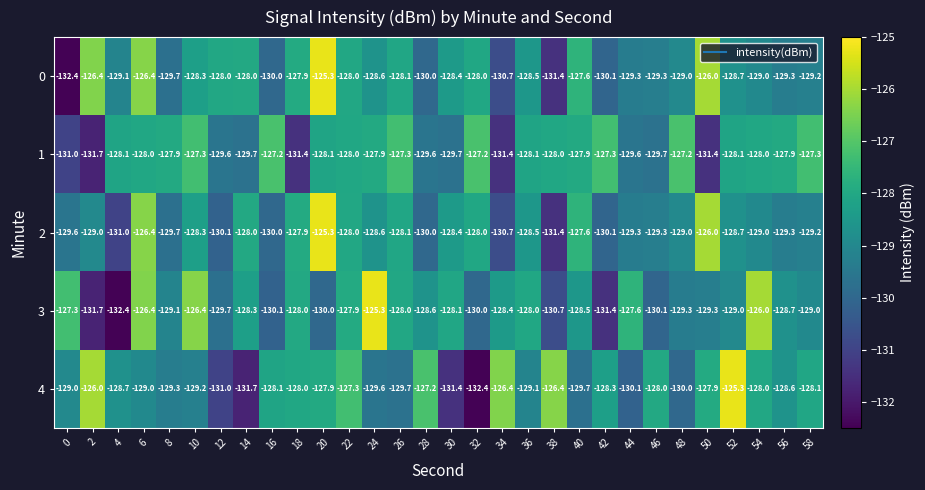

At which category is the sum across all series the highest?

6